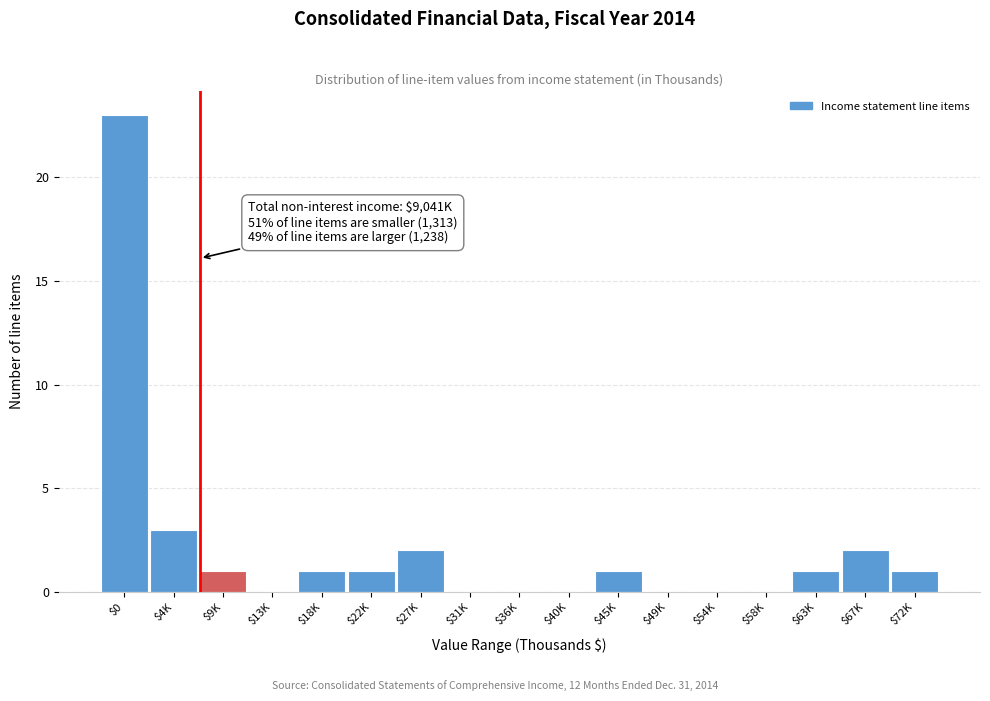

What is the sum of all values?

36